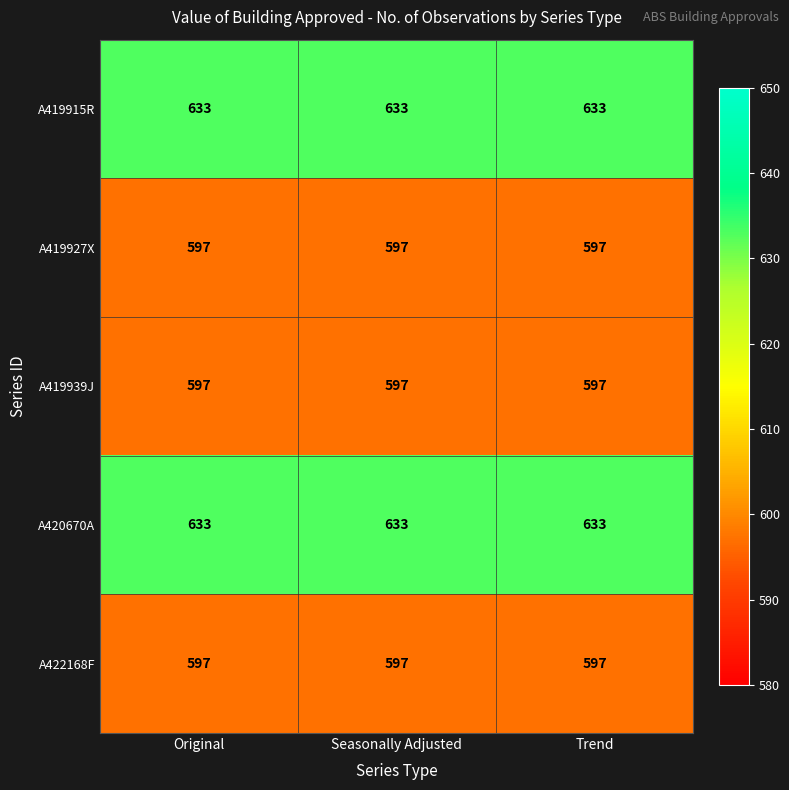

What is the sum of the A419939J values at Trend and Original?

1194